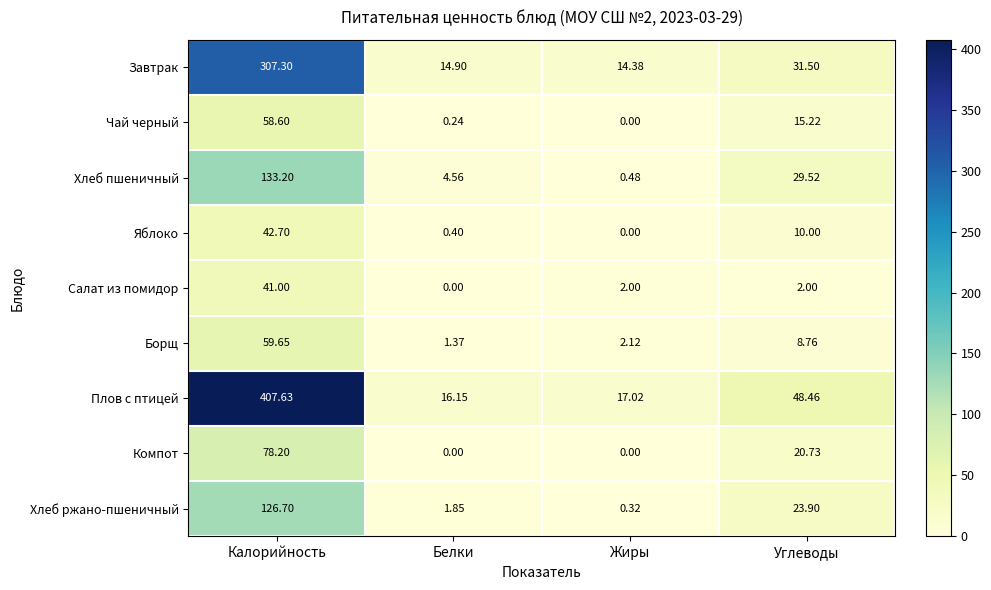

At which label is Хлеб пшеничный closest to 66?

Углеводы